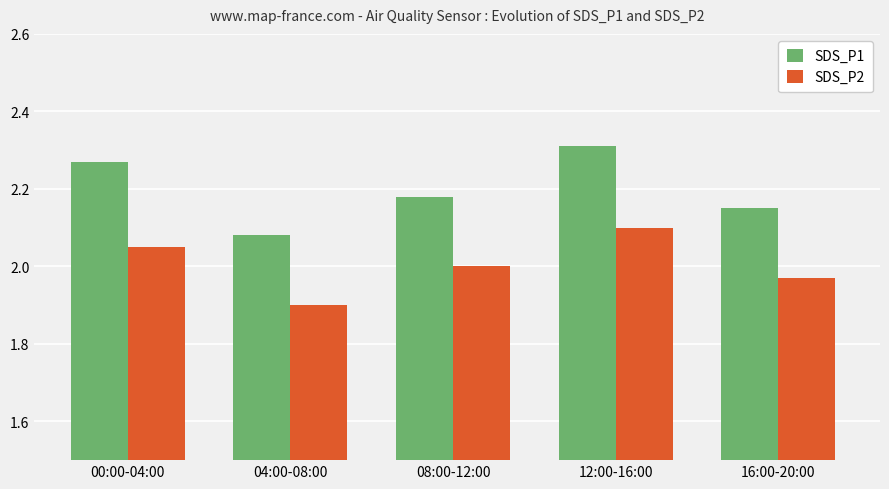

How many bars are there in total?

10